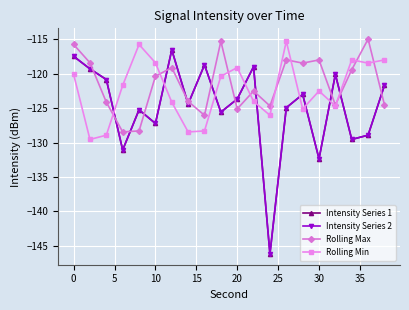

Reading left to right, extract all data points from this chart.

Intensity Series 1: -117.5	-119.3	-120.8	-131.1	-125.2	-127.2	-116.5	-124.4	-118.7	-125.6	-123.7	-119.0	-146.2	-124.9	-123.0	-132.4	-120.1	-129.5	-128.9	-121.7
Intensity Series 2: -117.5	-119.3	-120.8	-131.1	-125.2	-127.2	-116.5	-124.4	-118.7	-125.6	-123.7	-119.0	-146.2	-124.9	-123.0	-132.4	-120.1	-129.5	-128.9	-121.7
Rolling Max: -115.7	-118.4	-124.1	-128.4	-128.3	-120.4	-119.1	-124.0	-126.0	-115.3	-125.1	-122.5	-124.7	-118.0	-118.4	-118.0	-124.5	-119.4	-115.0	-124.5
Rolling Min: -120.1	-129.5	-128.9	-121.7	-115.7	-118.4	-124.1	-128.4	-128.3	-120.4	-119.1	-124.0	-126.0	-115.3	-125.1	-122.5	-124.7	-118.0	-118.4	-118.0